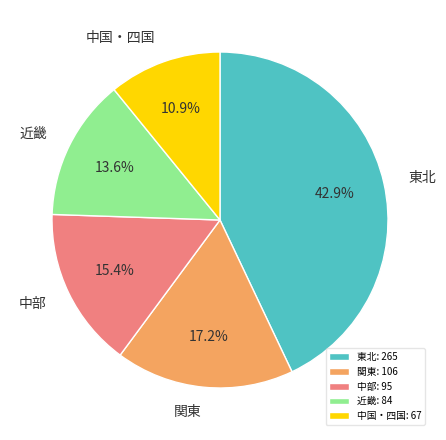

Do 中部 and 近畿 together represent more than half of the pie?

No